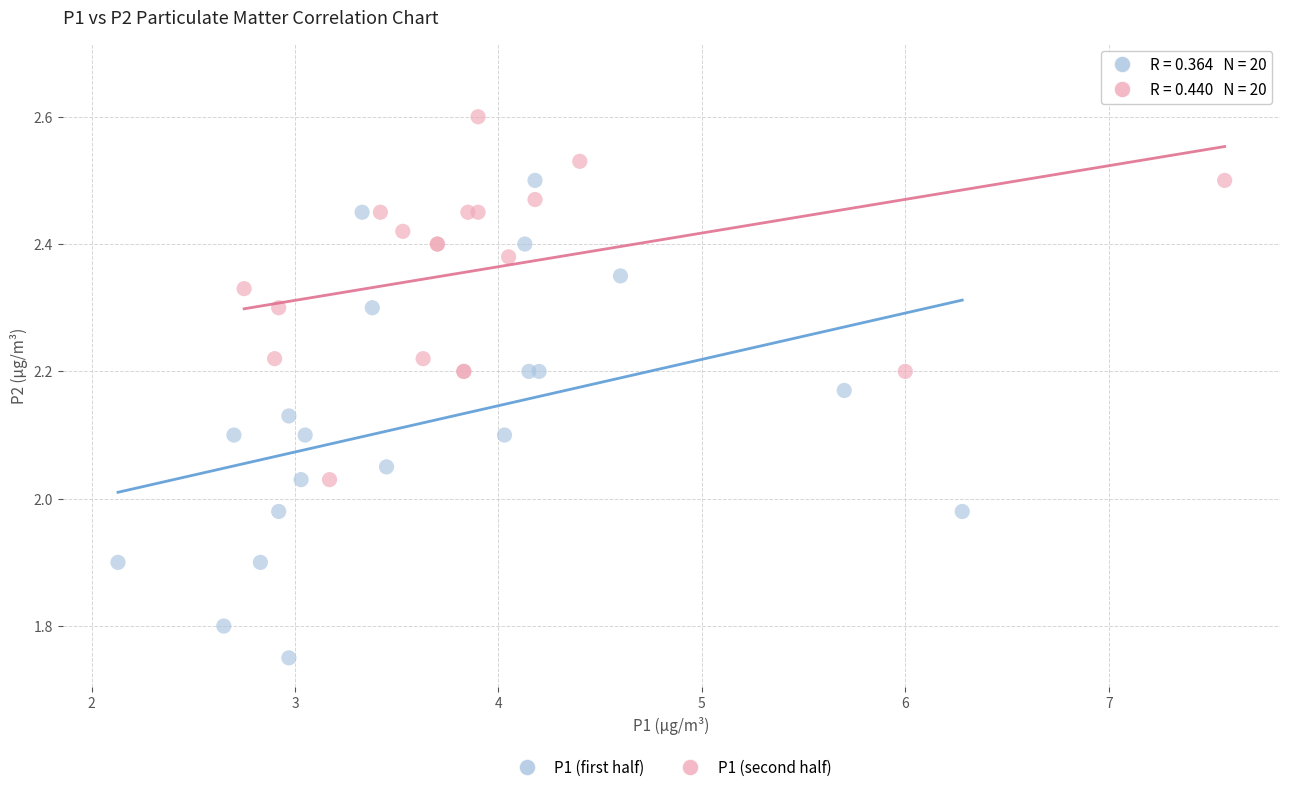

What are all the series names shown in the legend?

P1 (first half), P1 (second half)